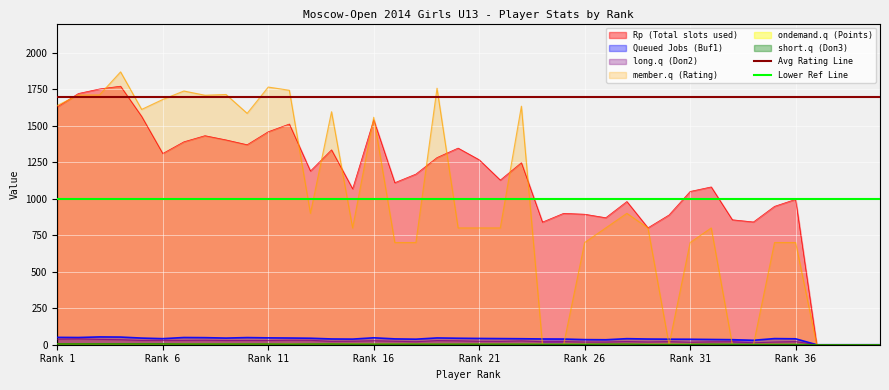

How many lines are shown in the chart?

2